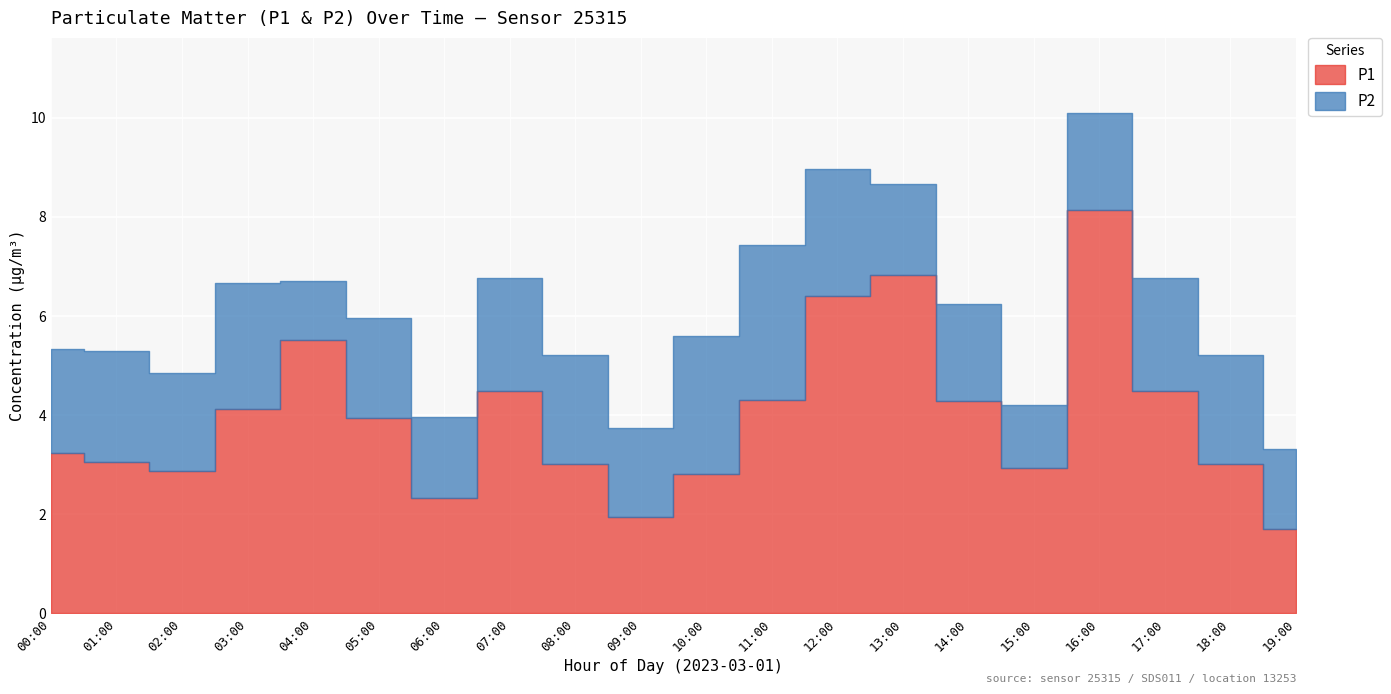

How many values in the P1 series exceed 3?

12